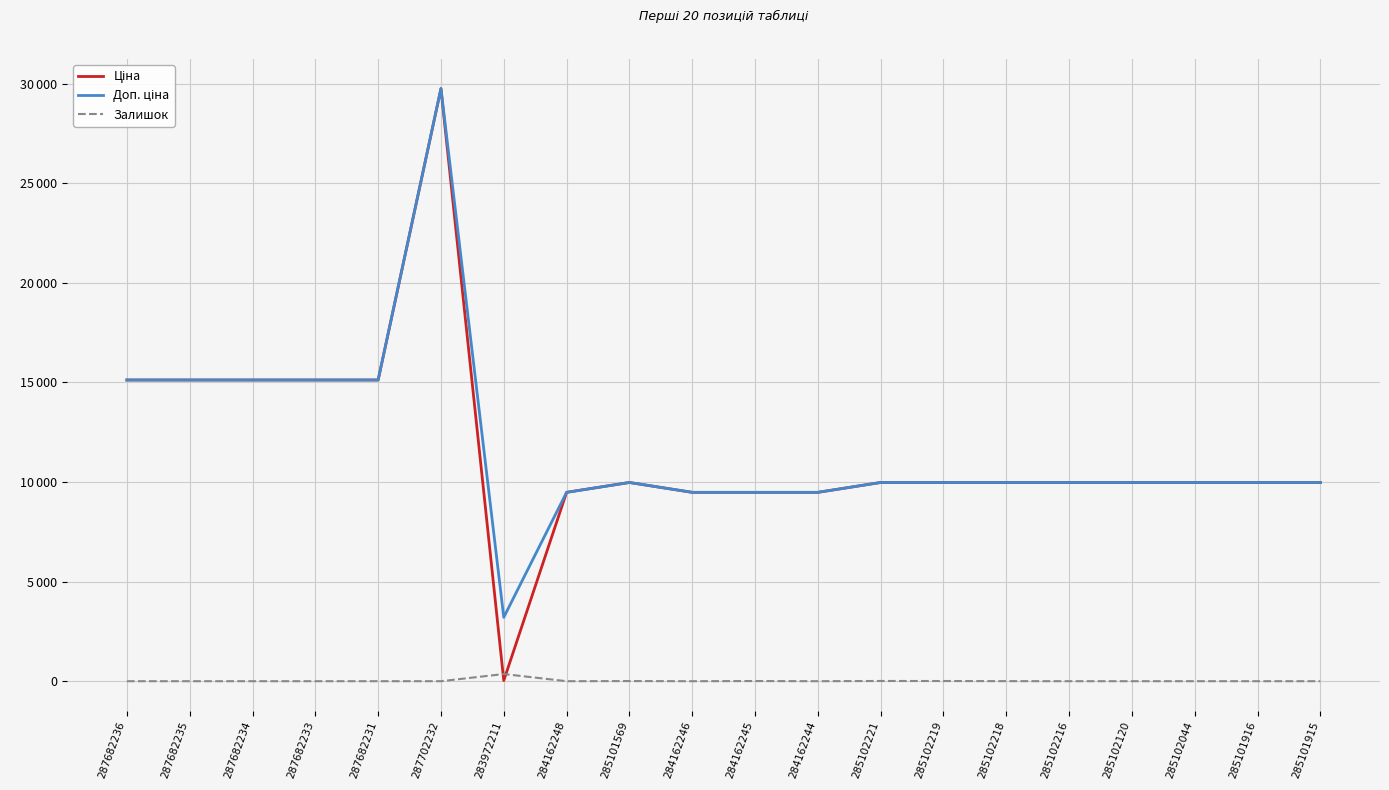

True or false: Ціна and Доп. ціна intersect in this chart.

False